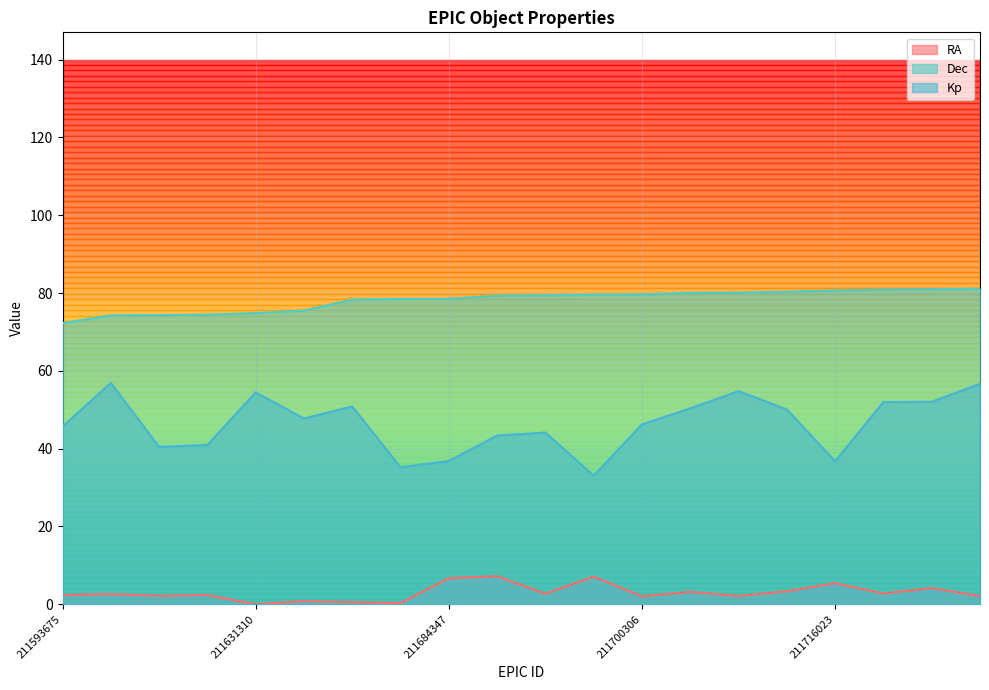

How many data points does each series have?

20